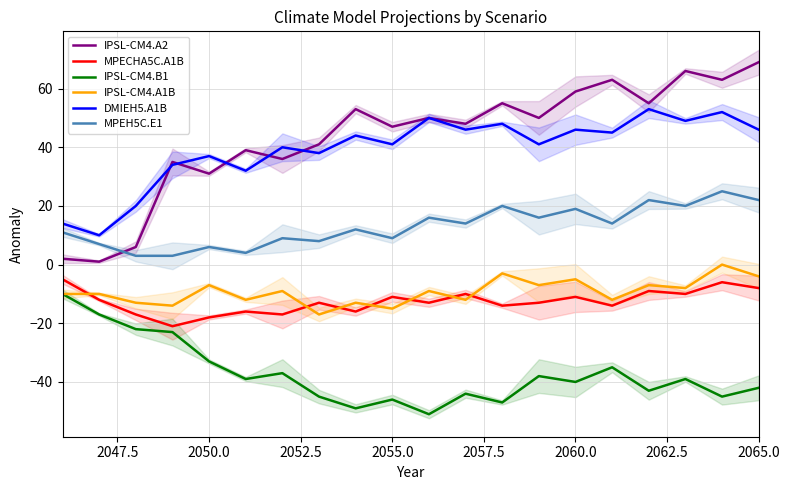

How many values in IPSL-CM4.A1B are below zero?

19